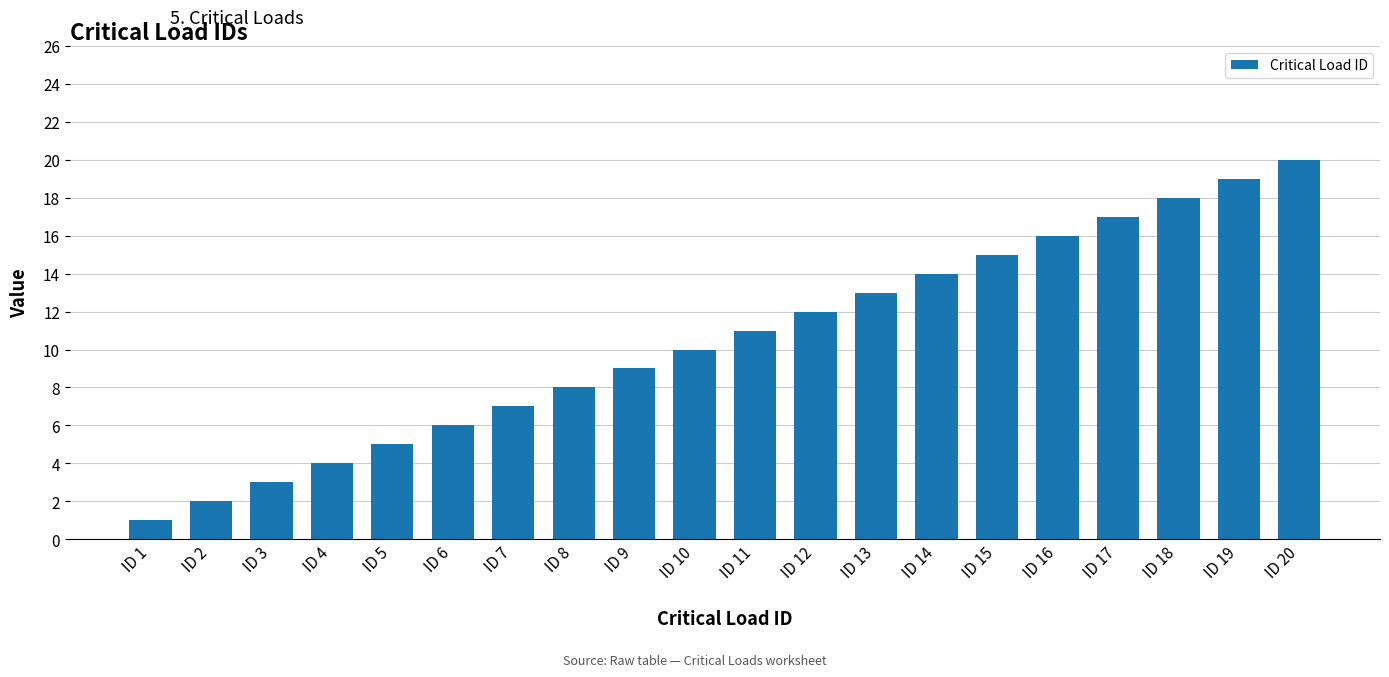

What is the value of the 15th bar from the left?

15